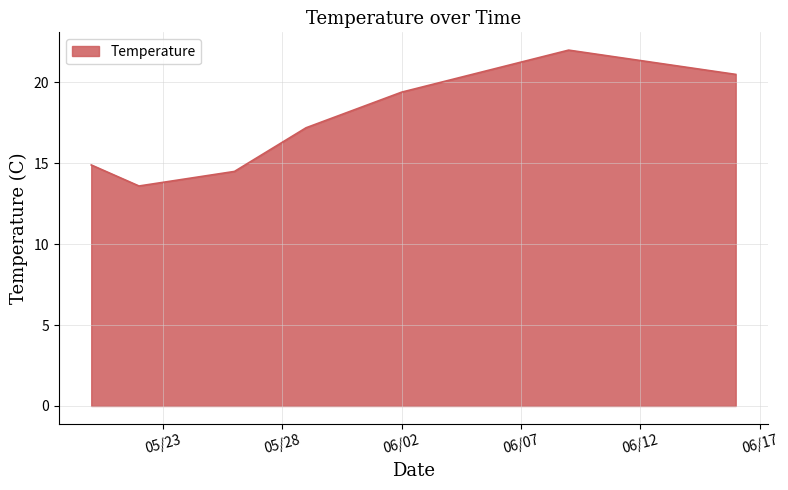

What is the sum of all values?

122.1